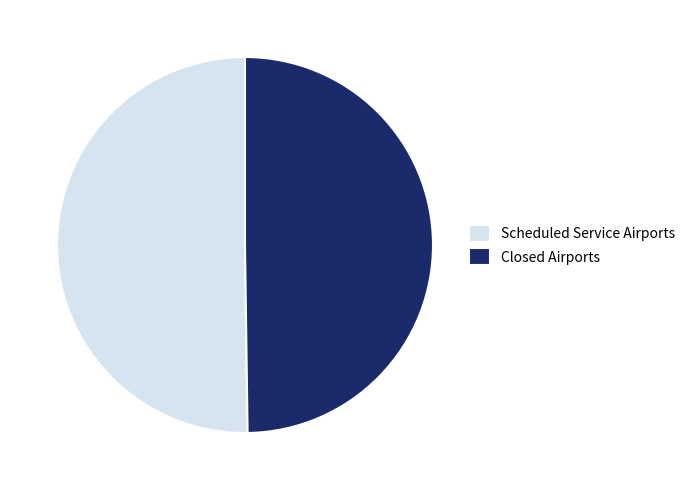

Do Closed Airports and Scheduled Service Airports together represent more than half of the pie?

Yes